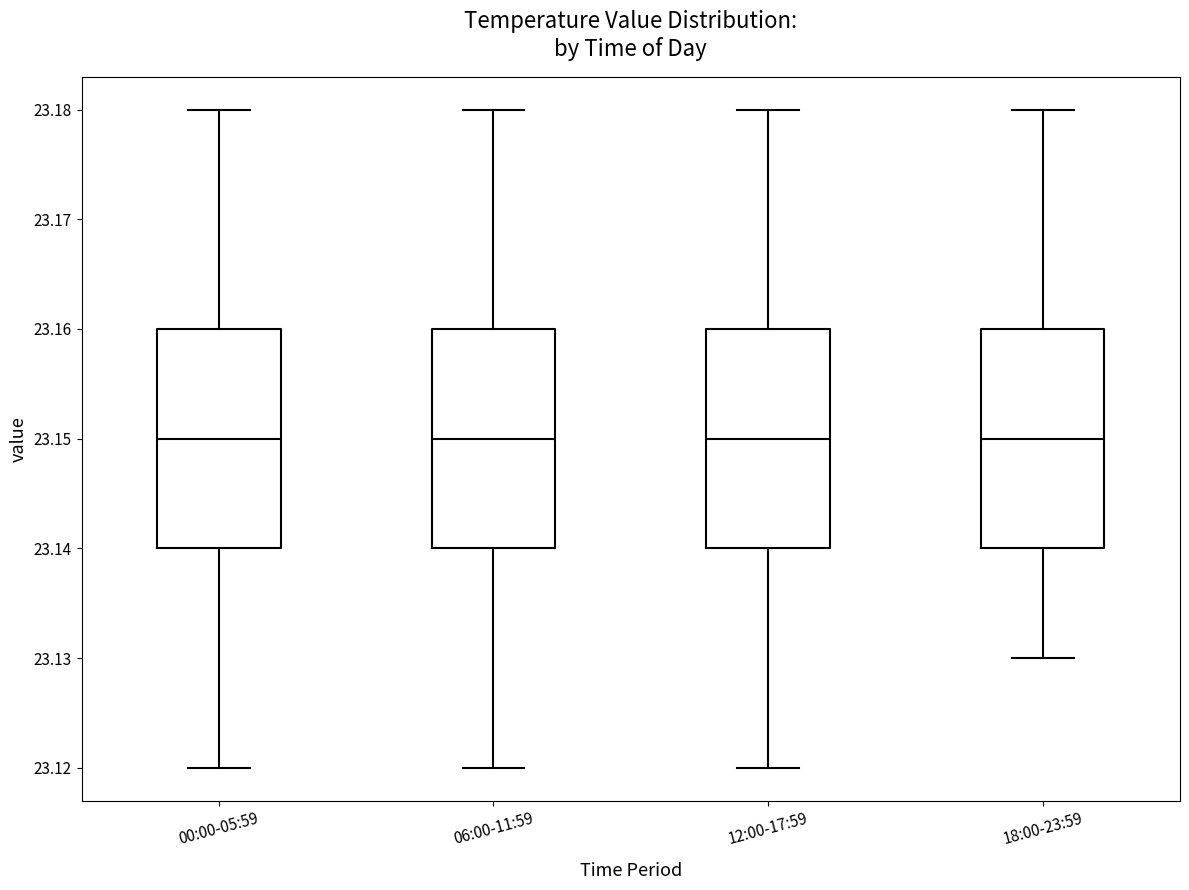

Reading left to right, read every box against the y-axis: the position of its median line, the range the box covers, and the ends of its whiskers. The values are not printed on the chart, so give them approximately, as read against the axis.

00:00-05:59: median 23.15, box 23.14 to 23.16, whiskers 23.12 to 23.18
06:00-11:59: median 23.15, box 23.14 to 23.16, whiskers 23.12 to 23.18
12:00-17:59: median 23.15, box 23.14 to 23.16, whiskers 23.12 to 23.18
18:00-23:59: median 23.15, box 23.14 to 23.16, whiskers 23.13 to 23.18